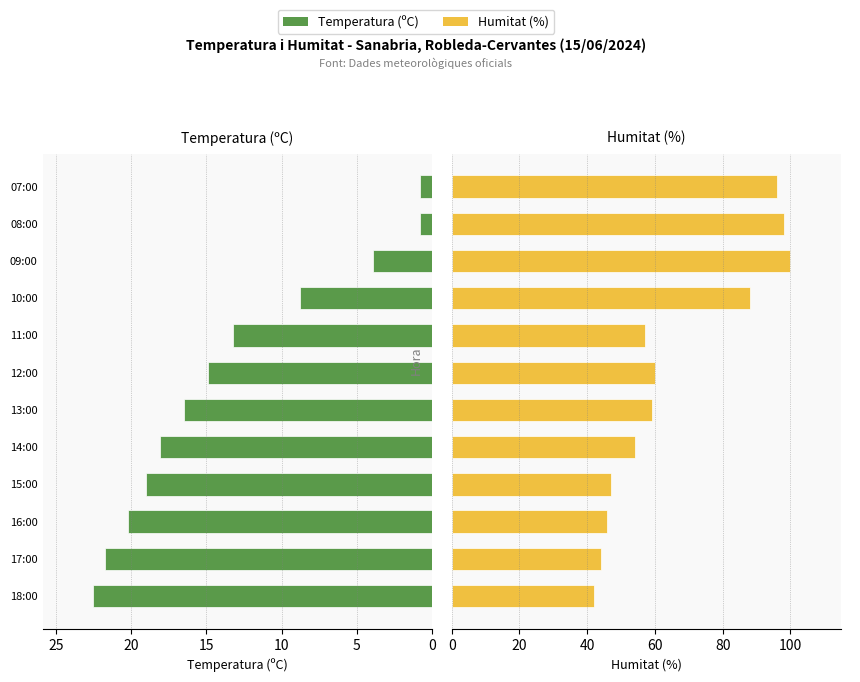

What is the average value of the Temperatura (ºC) series?

13.4